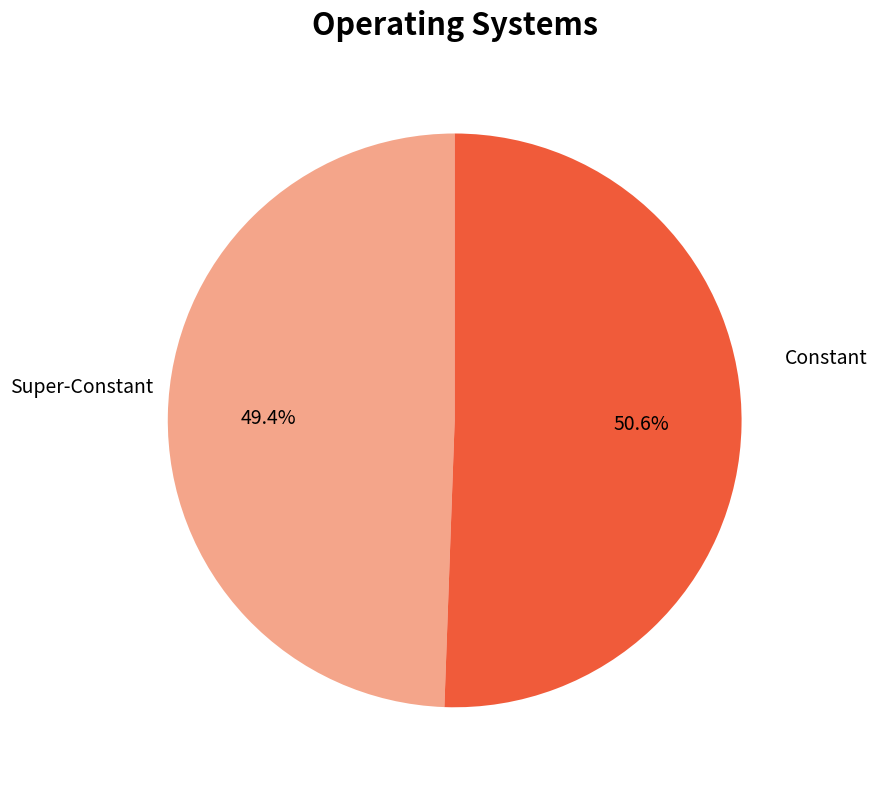

Is there a majority slice in this chart?

Yes